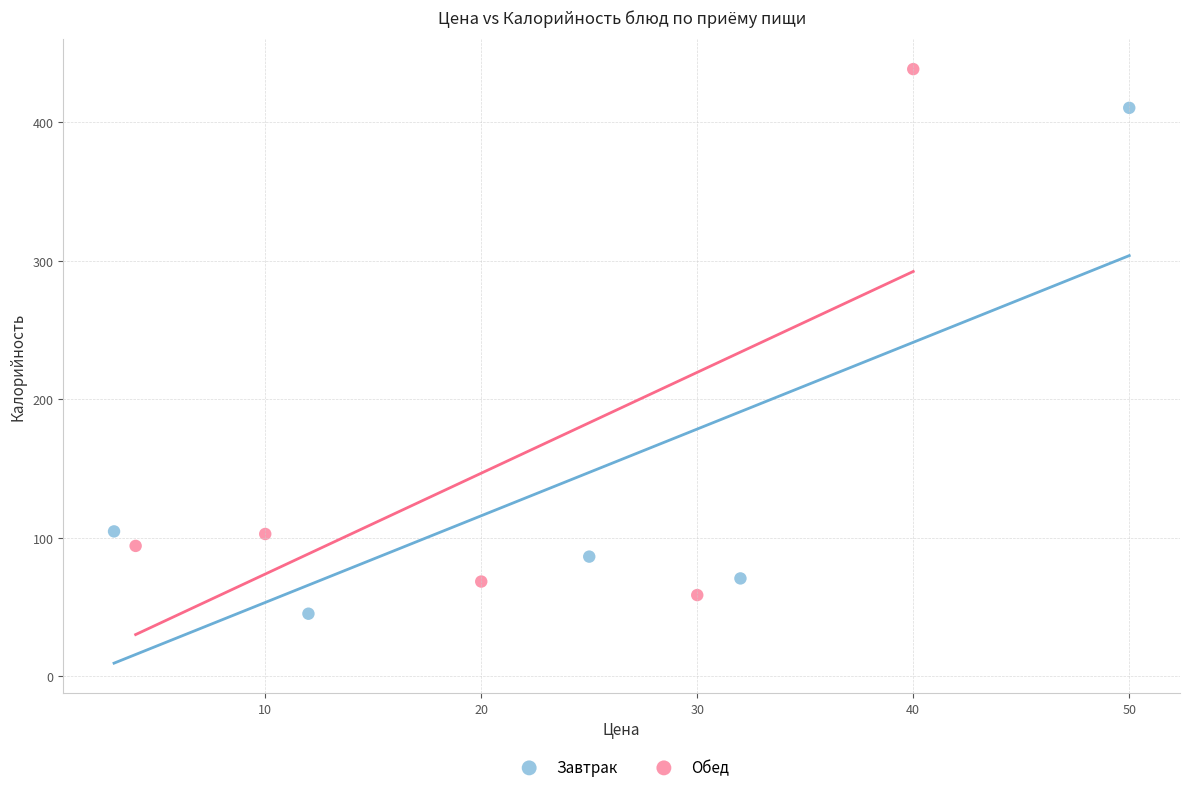

Which series contains the highest Y value?

Обед